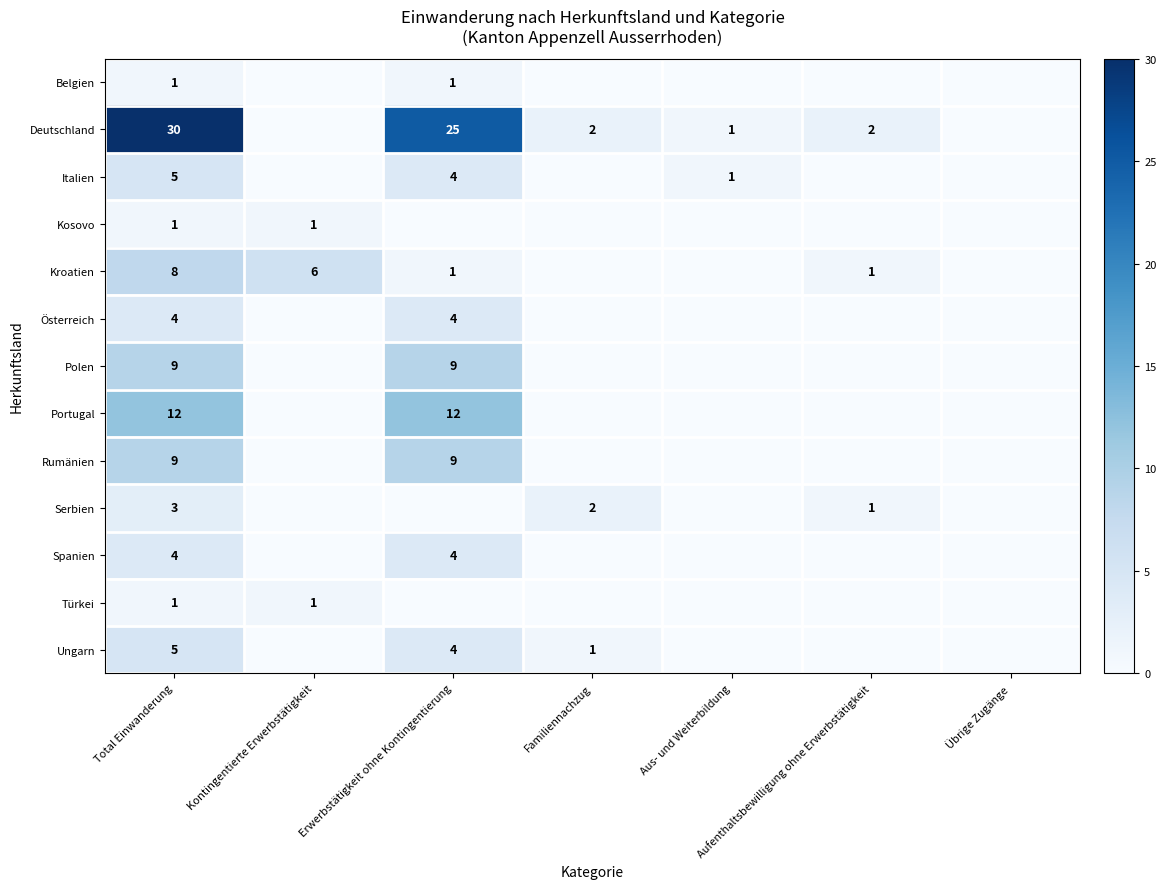

Is it true that Österreich equals 7 at Total Einwanderung?

False